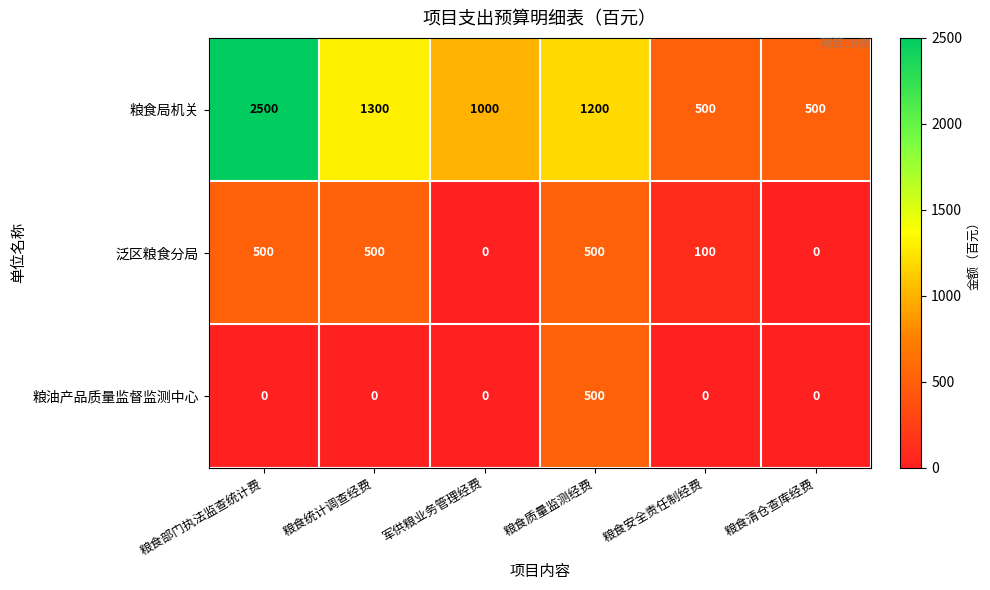

At which category does the chart reach its peak across all series?

粮食部门执法监查统计费